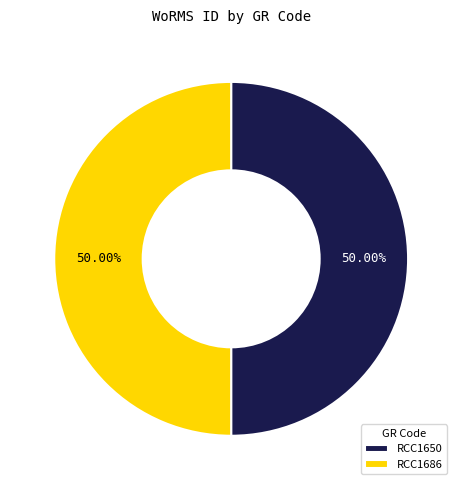

How many slices are in this pie chart?

2